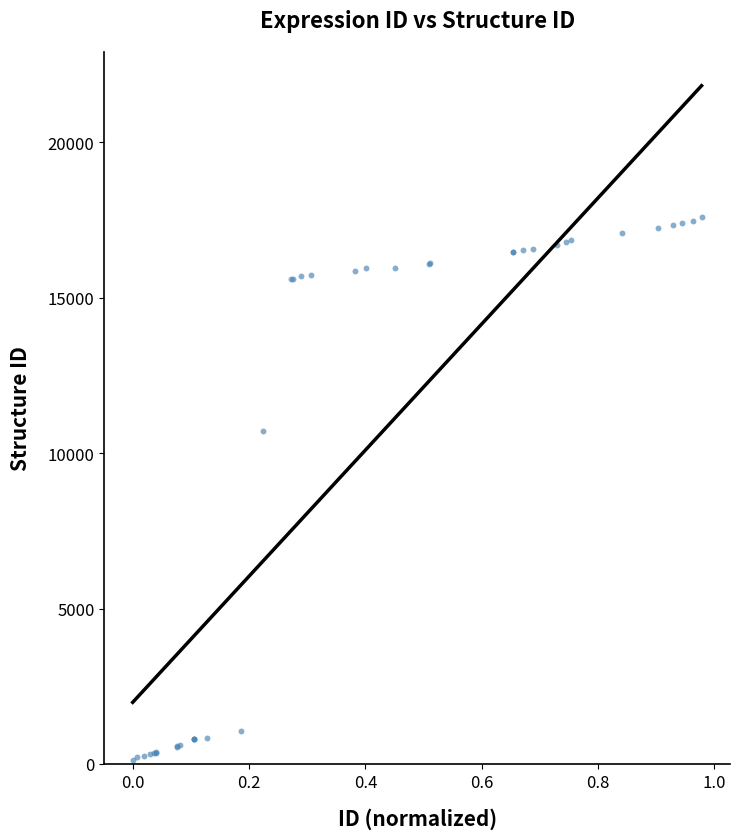

What Y value in the scatter plot is closest to 8861?

10699